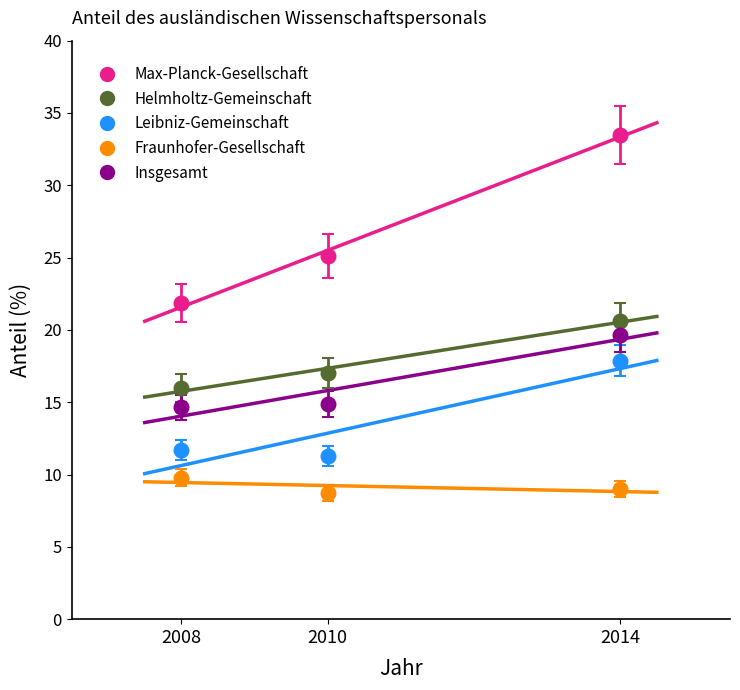

Which series reaches the minimum Y coordinate?

Fraunhofer-Gesellschaft